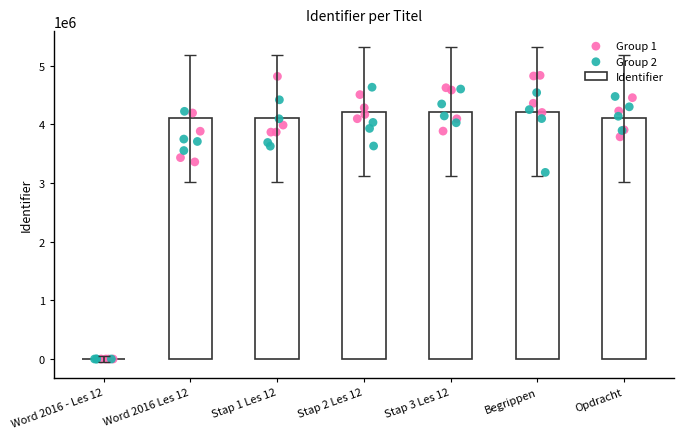

Approximately how many times larger is the value at Stap 3 Les 12 compared to Begrippen?

1.0